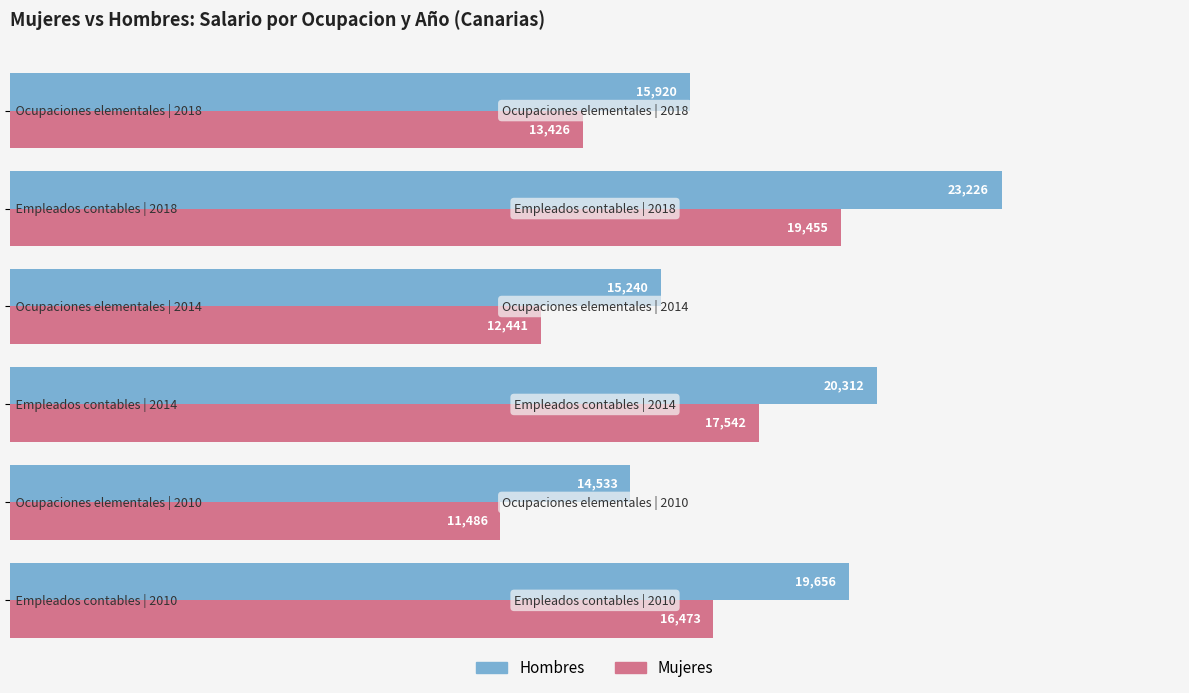

List the series in order of their peak value, lowest first.

Mujeres, Hombres